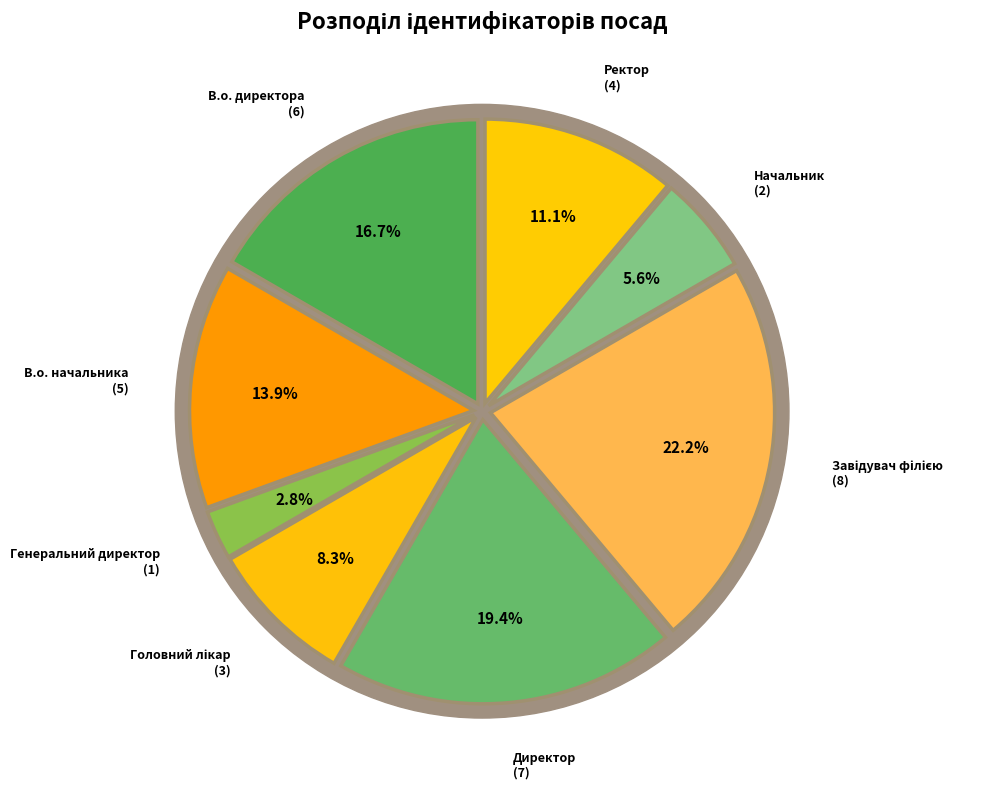

True or false: Начальник accounts for 1% of the total.

False